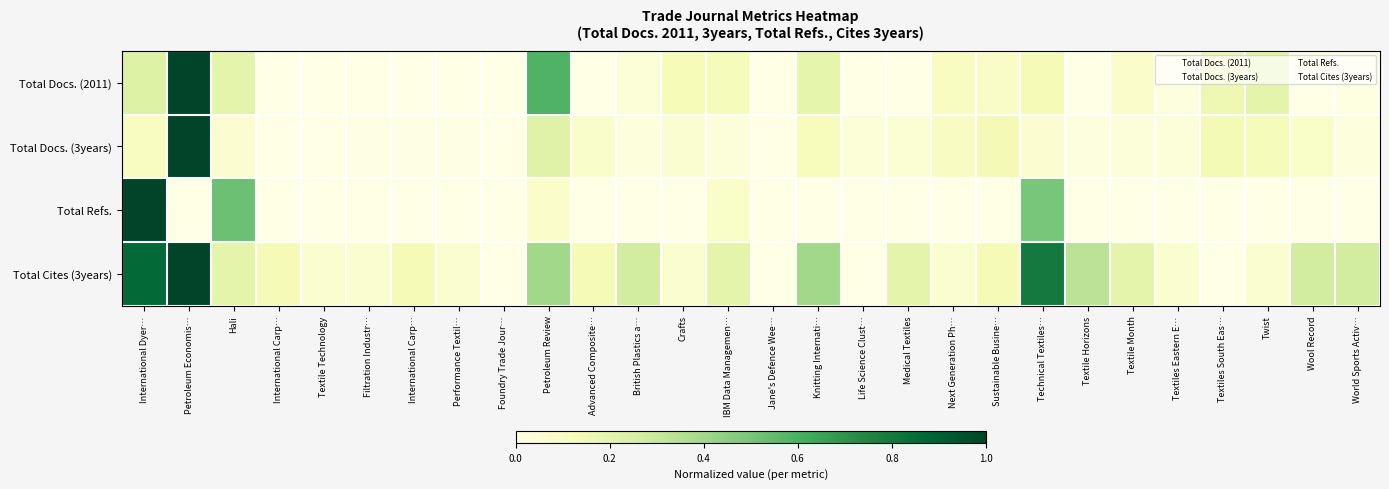

What is the greatest value displayed?

1.0